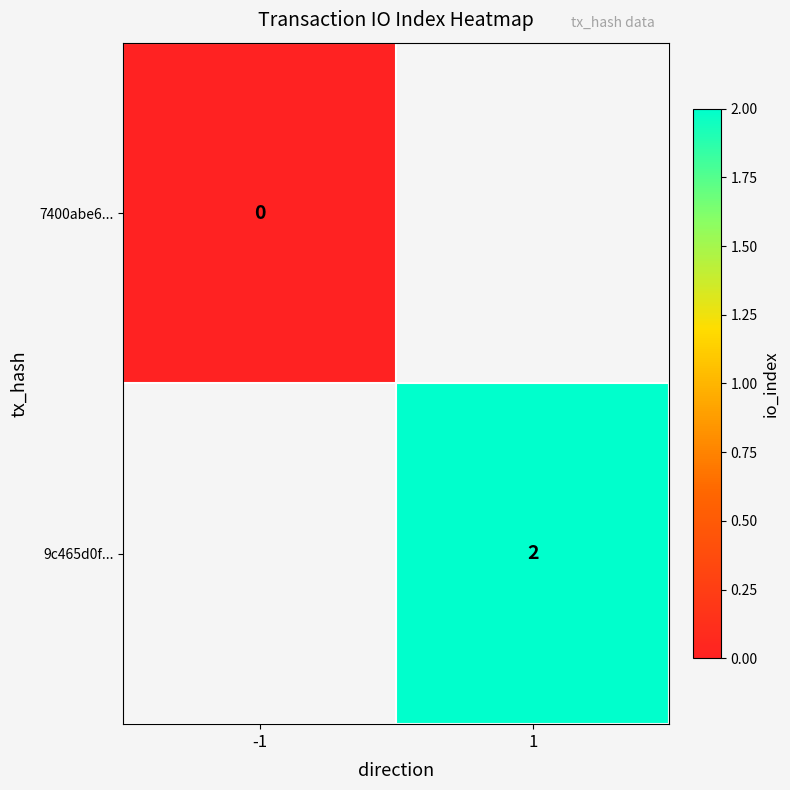

Is it true that 9c465d0f... equals 2 at 1?

True